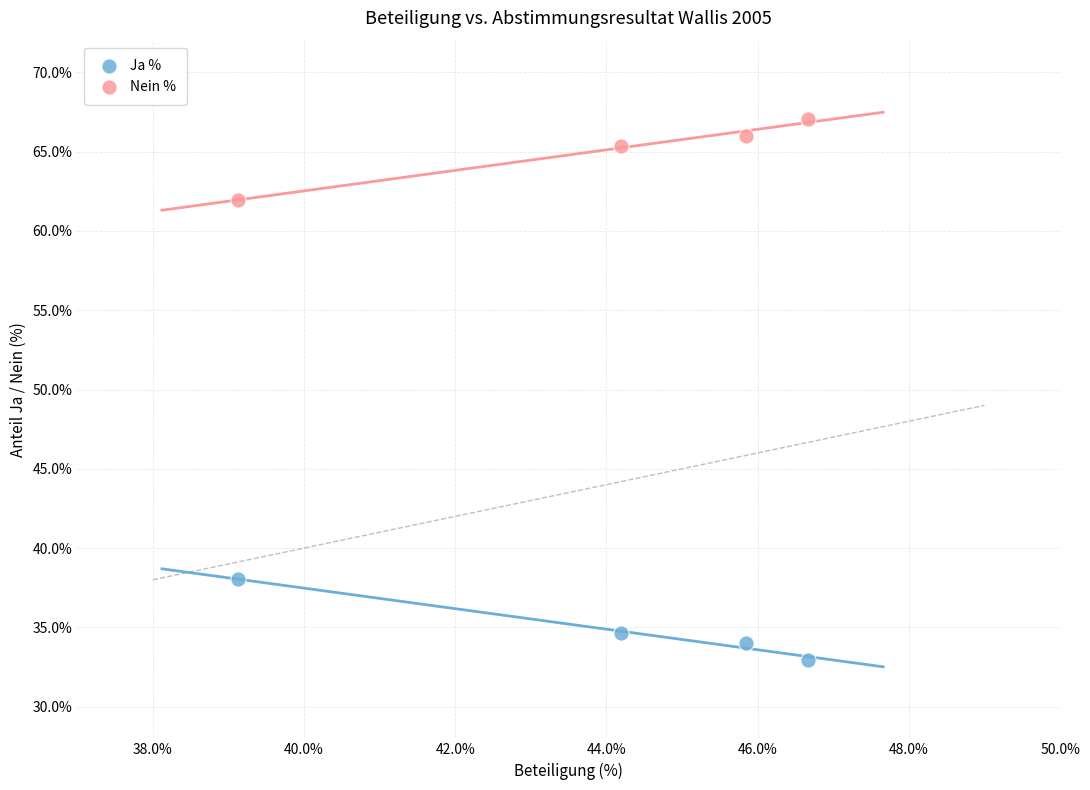

In the Nein % series, what Y value is closest to 64?

65.4